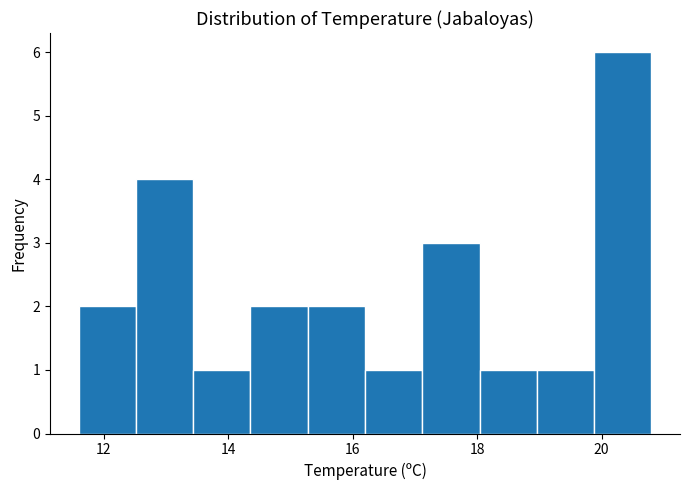

Reading left to right, transcribe this chart: for each bar, give the range it covers on the x-axis and its height. Neither the bar edges nor the heights are printed on the chart, so give them approximately, as read against the axes.

11.60 to 12.52: 2
12.52 to 13.44: 4
13.44 to 14.36: 1
14.36 to 15.28: 2
15.28 to 16.20: 2
16.20 to 17.12: 1
17.12 to 18.04: 3
18.04 to 18.96: 1
18.96 to 19.88: 1
19.88 to 20.80: 6